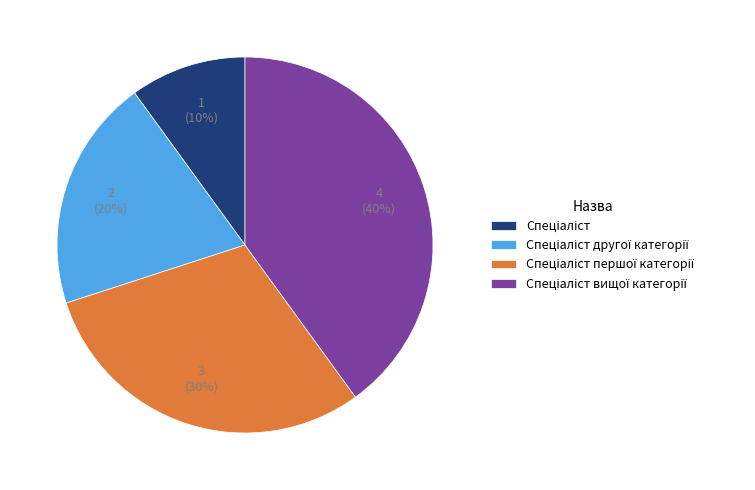

Is there any slice that represents more than half of the pie?

No